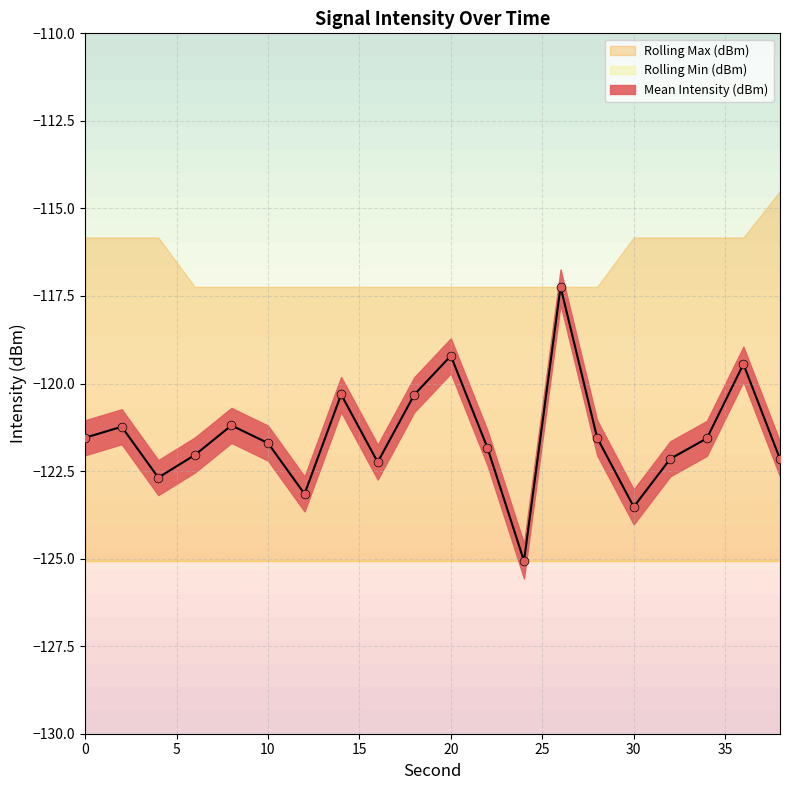

At how many categories does at least one series exceed -121?

20